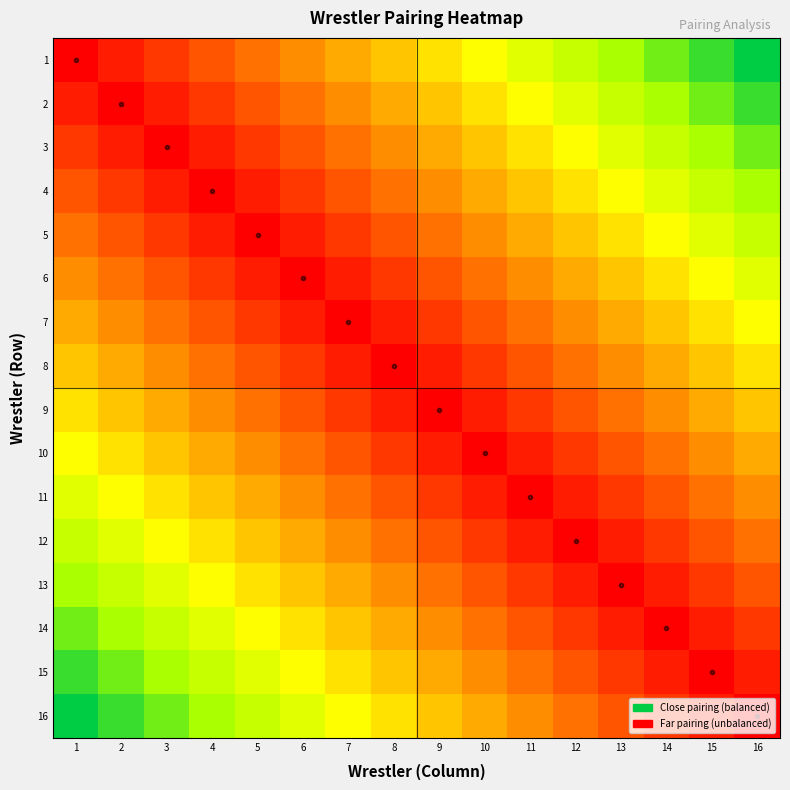

At how many categories does at least one series exceed 0?

16